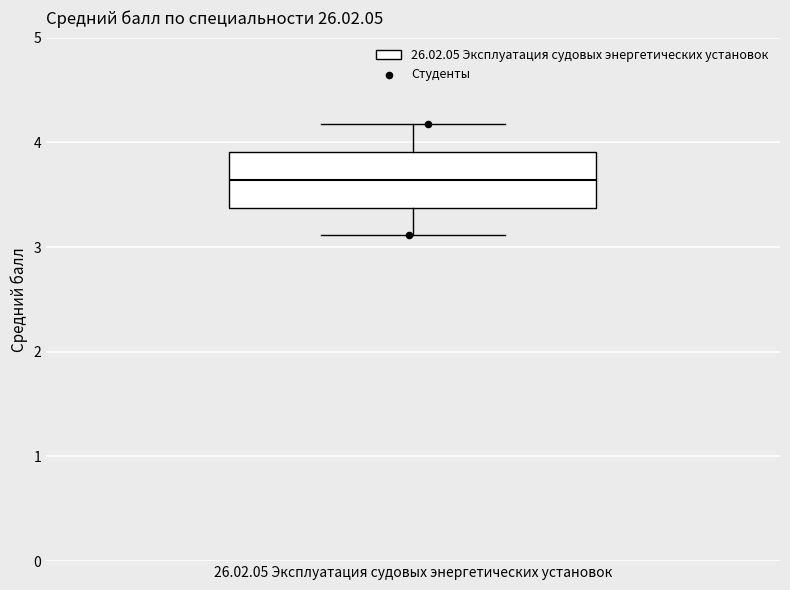

Transcribe this box plot: give where the median line is, the range the box spans, and where the two whiskers end, as read against the y-axis. The values are not printed on the chart, so give them approximately, as read against the axis.

median 3.6, box 3.4 to 3.9, whiskers 3.1 to 4.2